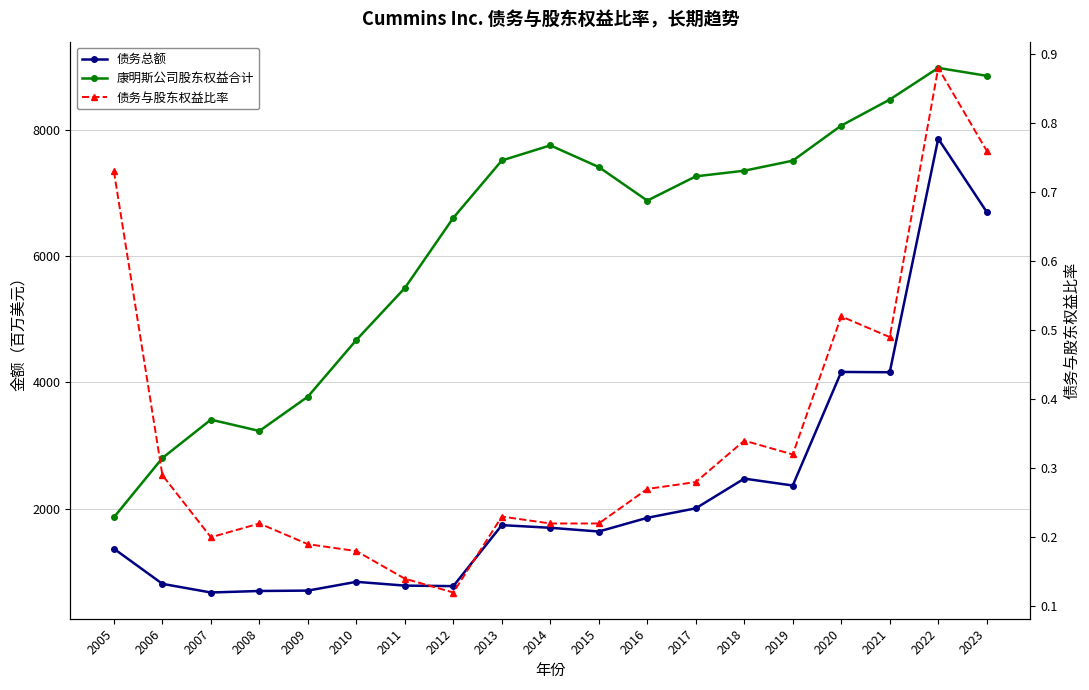

Is the value of 康明斯公司股东权益合计 at 2006 greater than the value of 债务总额 at 2019?

Yes